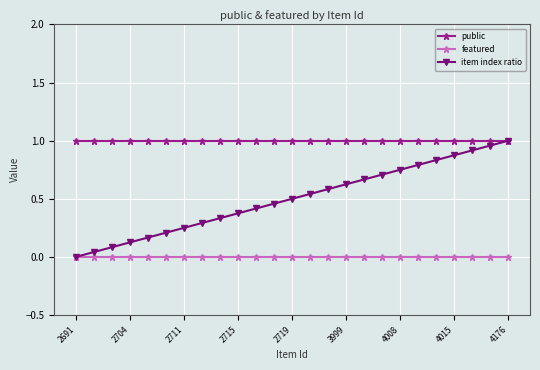

List the series in order of their overall mean, lowest first.

featured, item index ratio, public